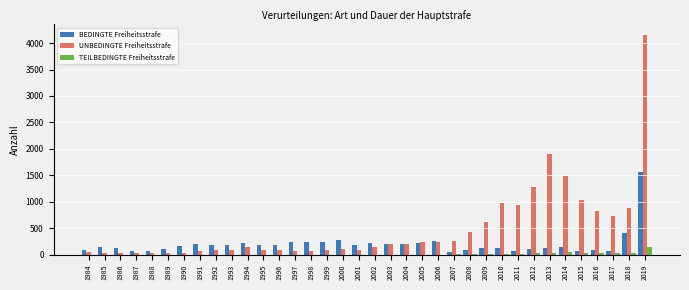

Between 2009 and 2010, which series saw the biggest shift?

UNBEDINGTE Freiheitsstrafe